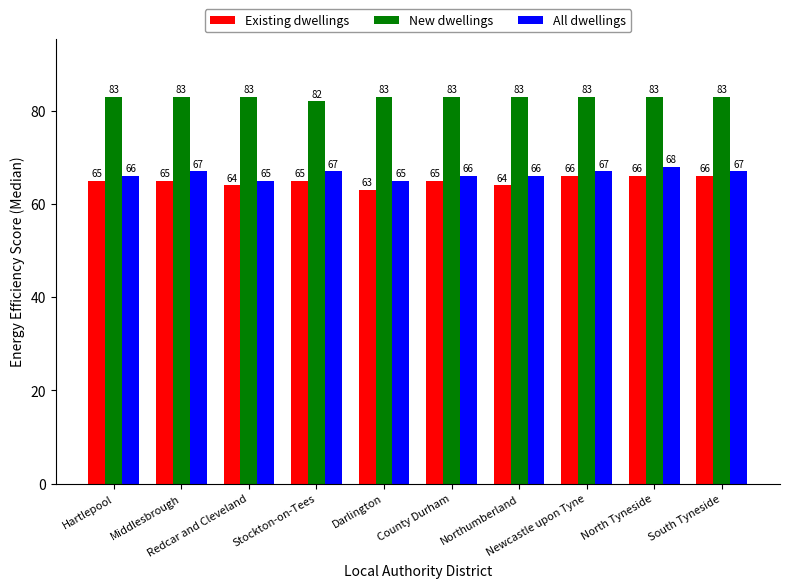

What is the value of the All dwellings bar at the 9th from the left?

68